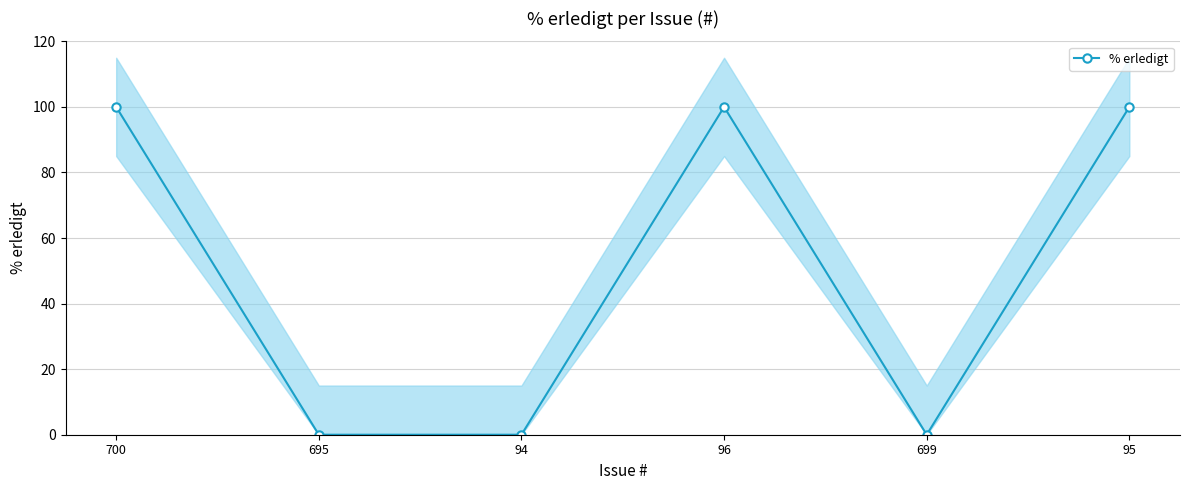

Where is the first local maximum?

96